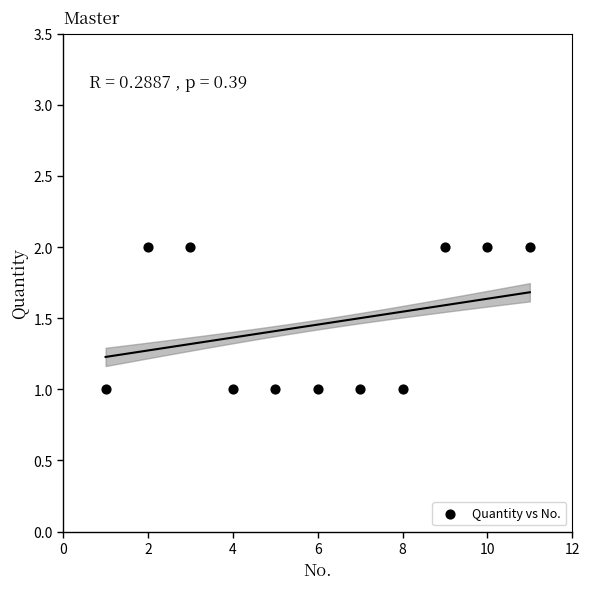

What is the range of X values (max minus min)?

10